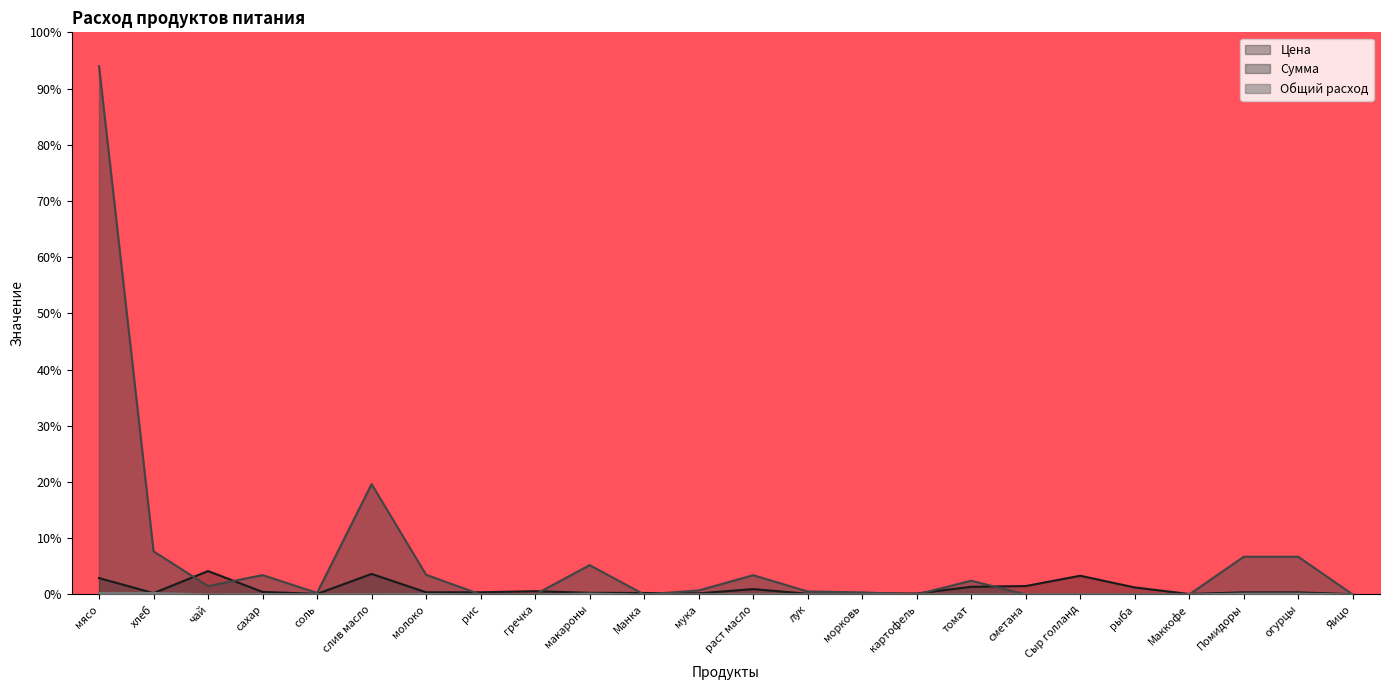

What is the label of the 10th point from the right?

морковь